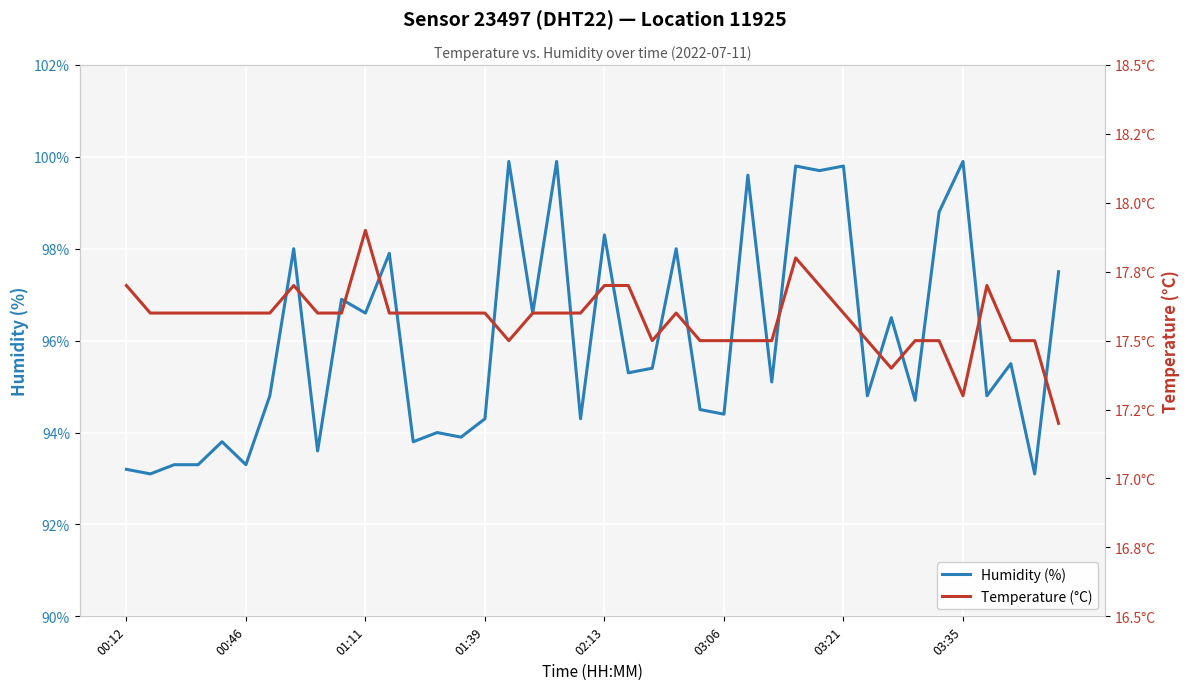

What is the sum of all humidity values?

3840.0